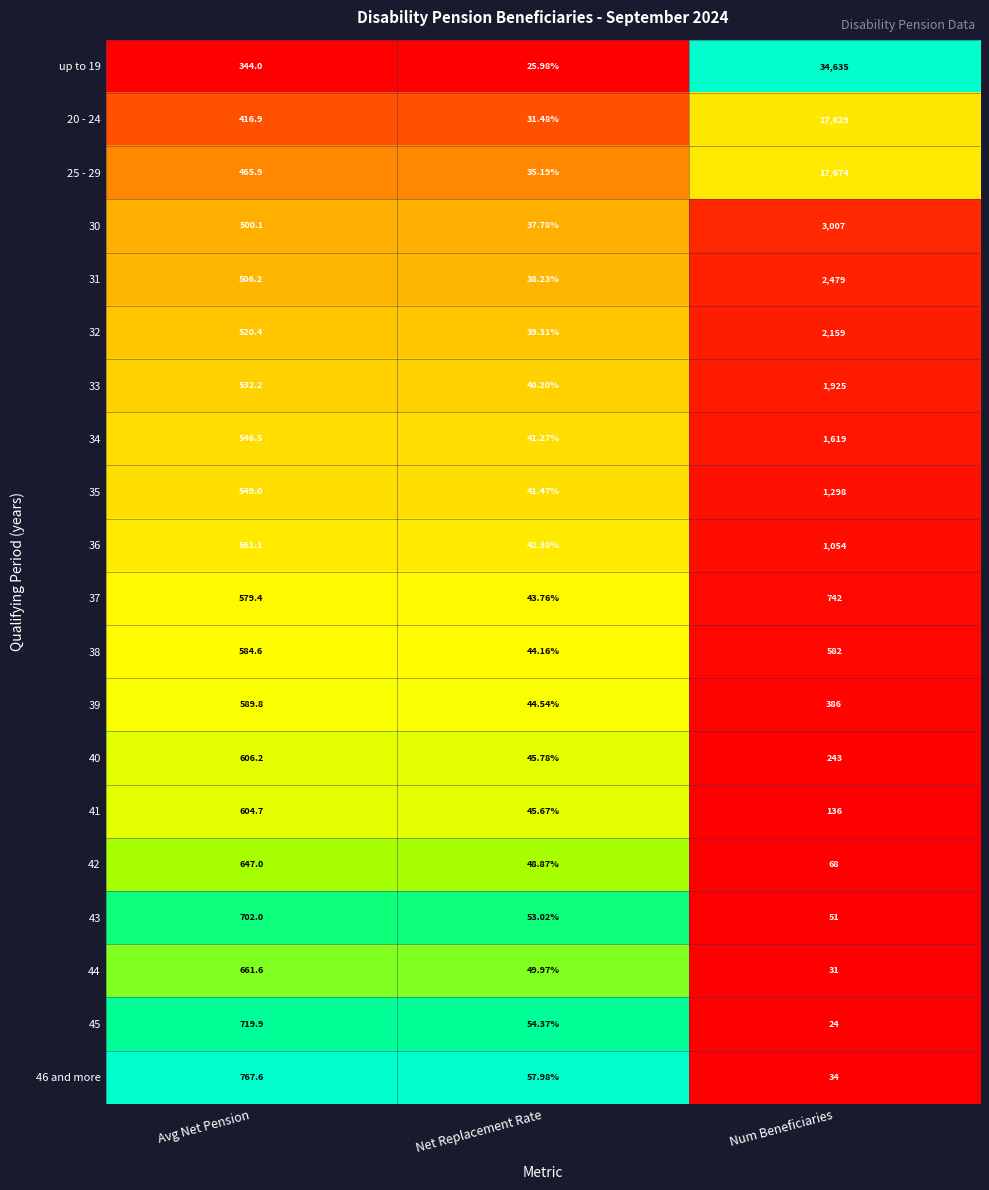

Where does the 44 series first go above 49?

Avg Net Pension